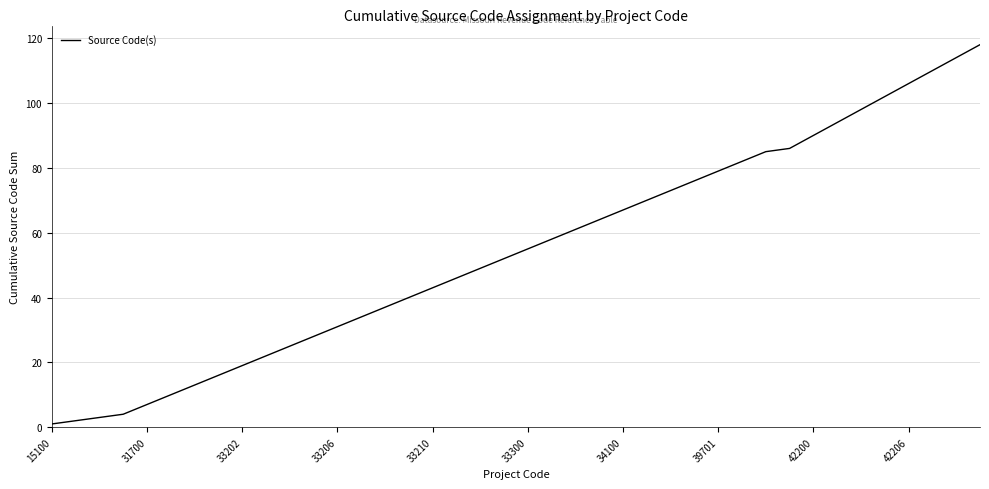

What is the greatest value displayed?

118